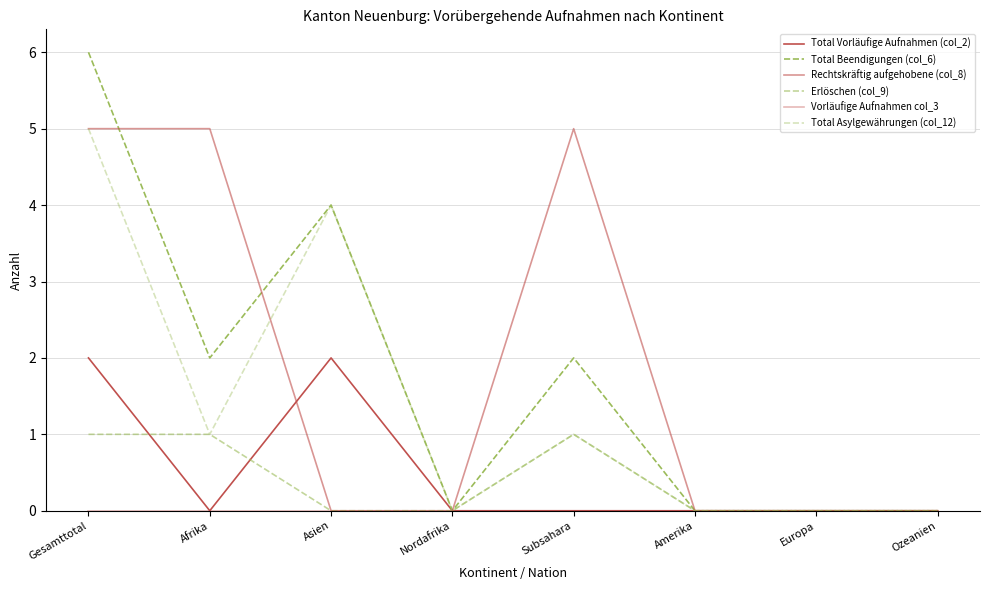

Rank the categories by Erlöschen (col_9) value from highest to lowest.

Gesamttotal, Afrika, Subsahara, Asien, Nordafrika, Amerika, Europa, Ozeanien